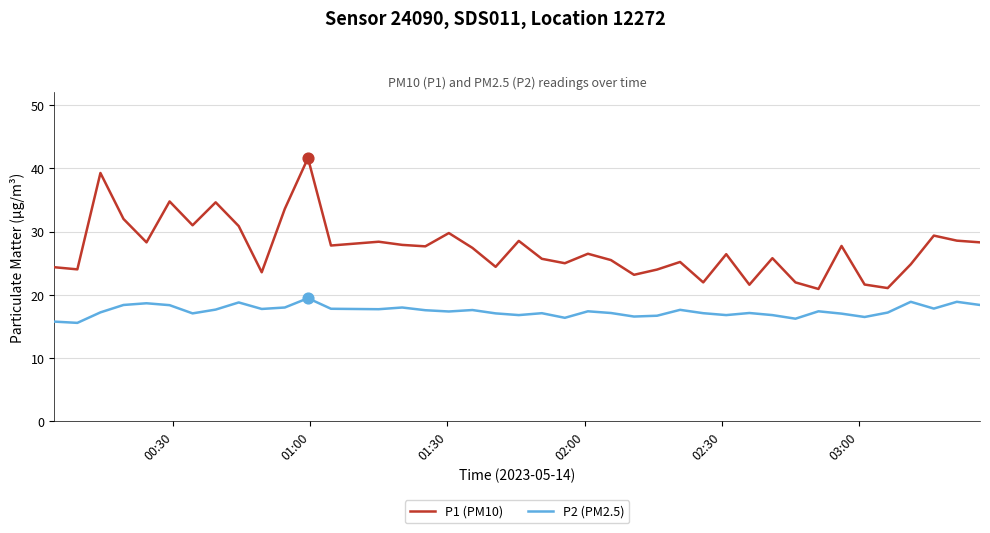

Which series has the largest total across all categories?

P1 (PM10)